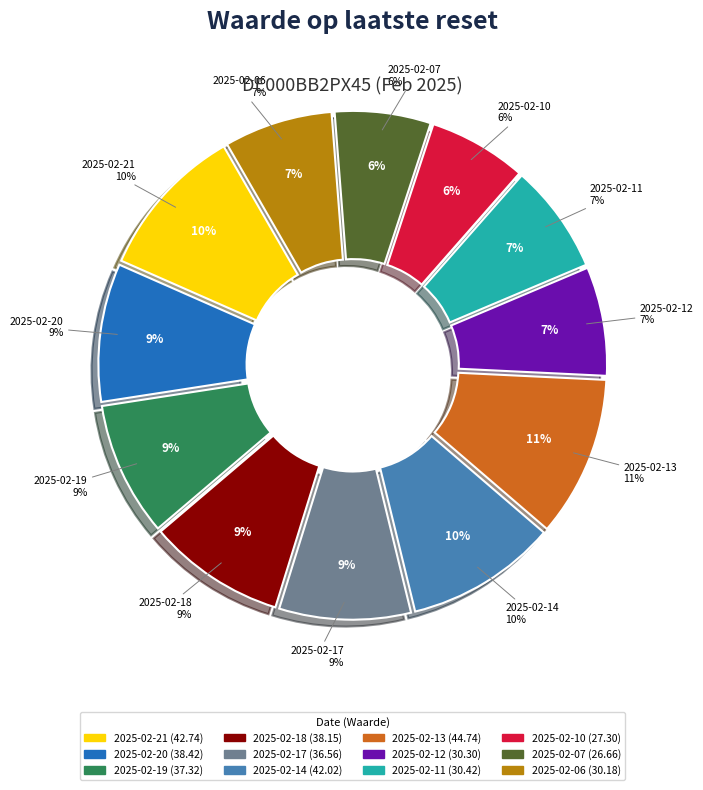

What is the total percentage of 2025-02-12 and 2025-02-13?

17.7%